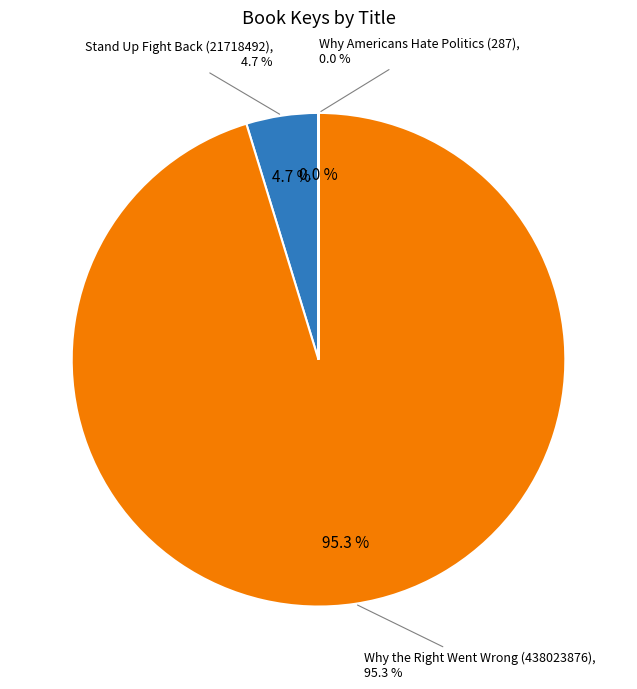

Which slice represents more than half of the pie?

Why the Right Went Wrong (438023876)